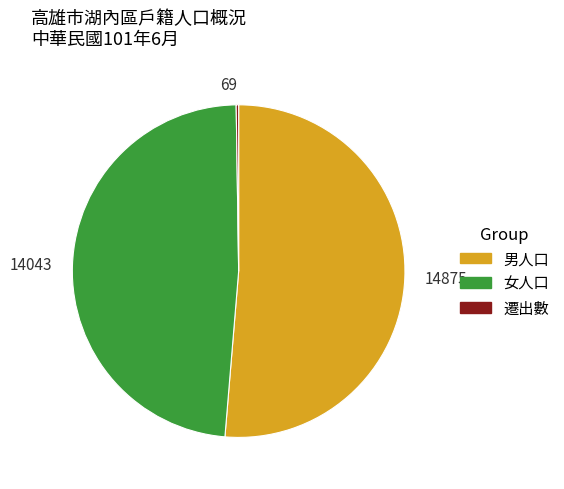

True or false: 14875 accounts for 62% of the total.

False